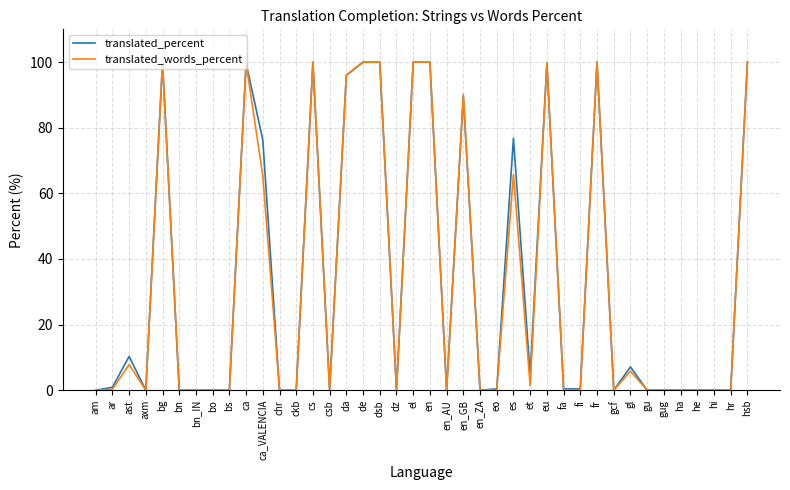

What are all the series names shown in the legend?

translated_percent, translated_words_percent